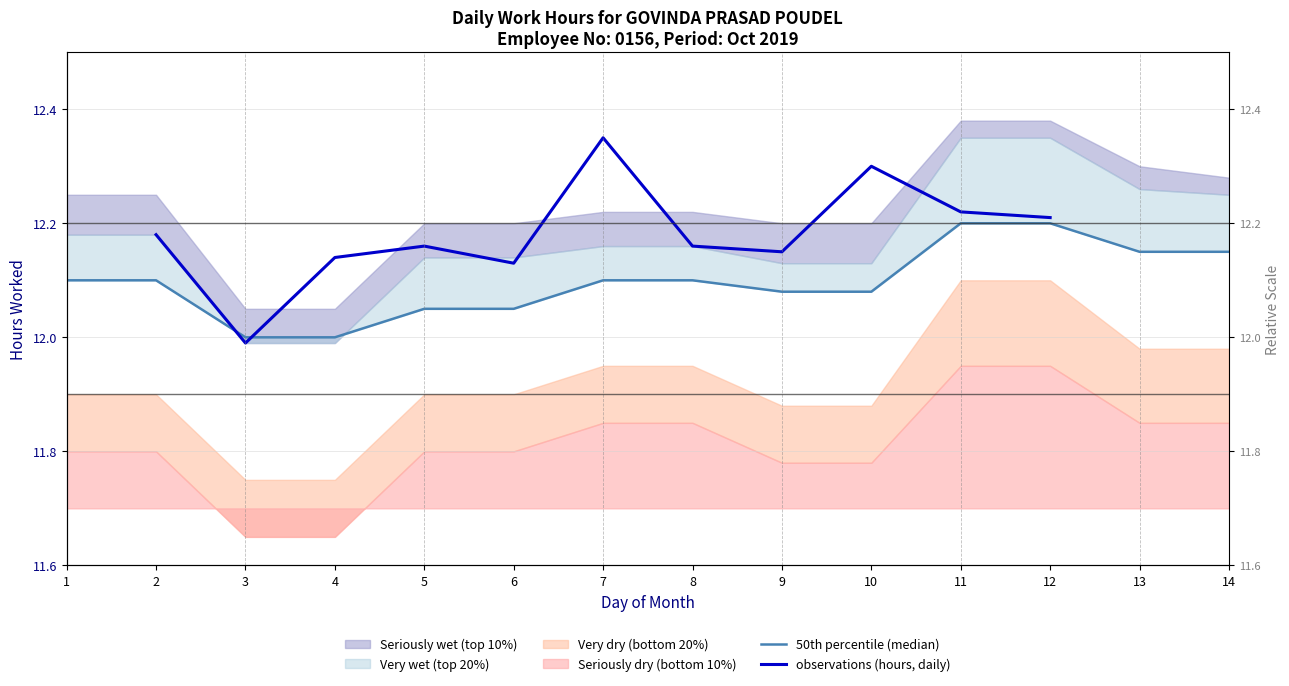

What is the difference between the observations (hours, daily) values at 7 and 11?

0.1